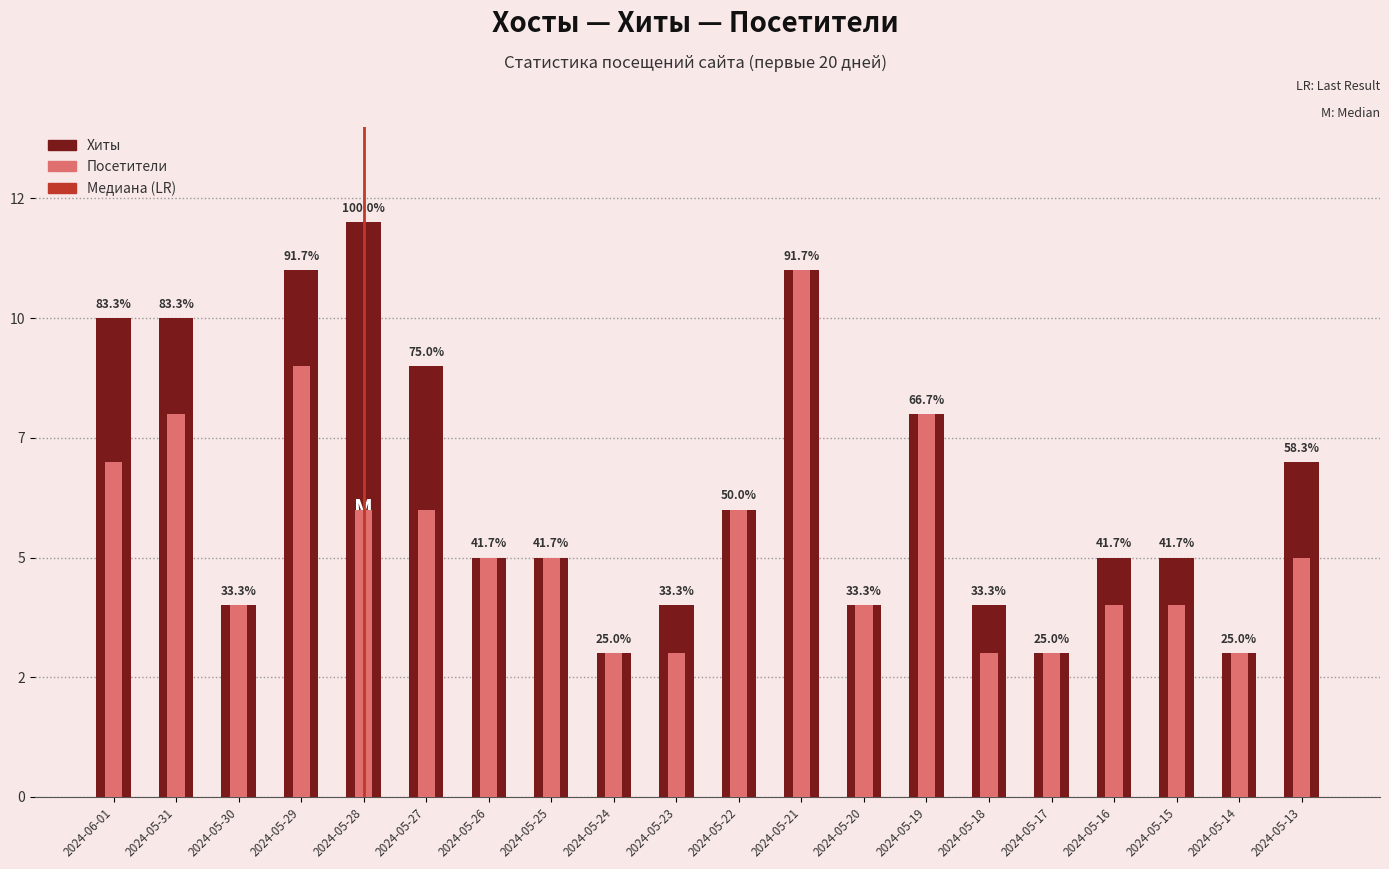

At which category does the chart reach its minimum across all series?

2024-05-24